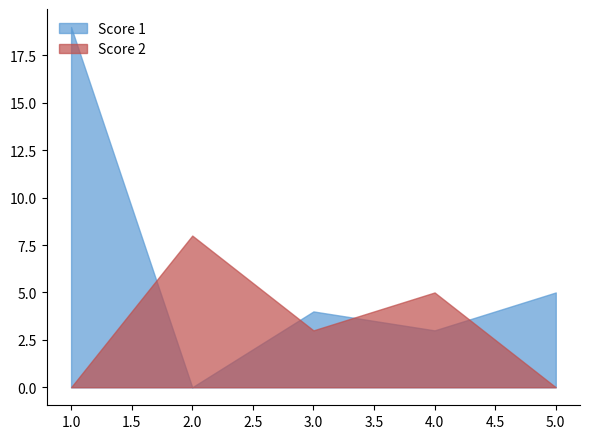

What is the difference between the Score 1 values at 4.0 and 3.0?

1